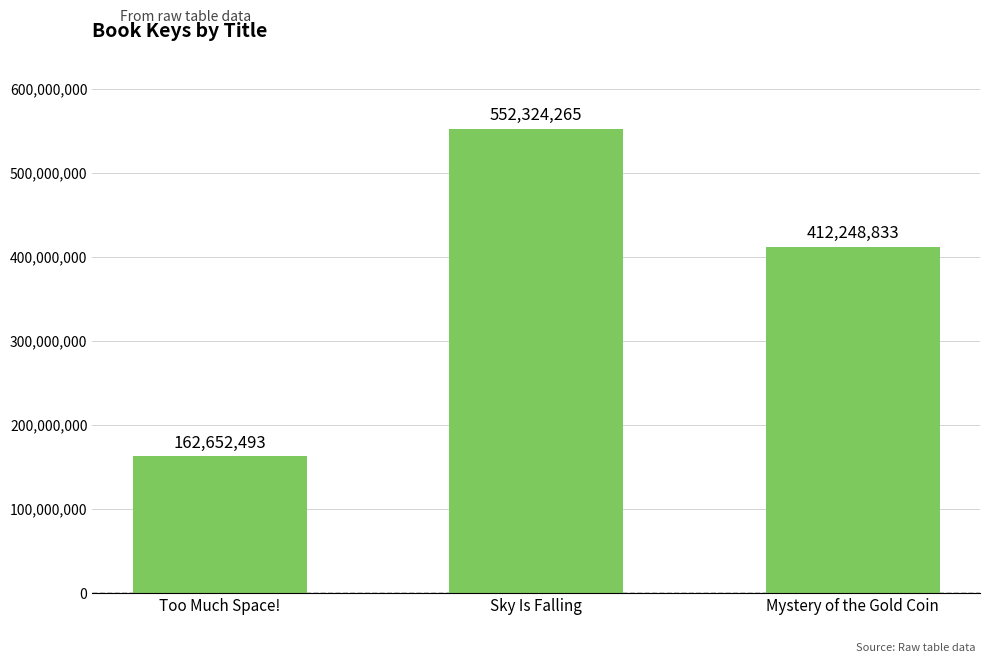

List the labels in order of value, smallest first.

Too Much Space!, Mystery of the Gold Coin, Sky Is Falling